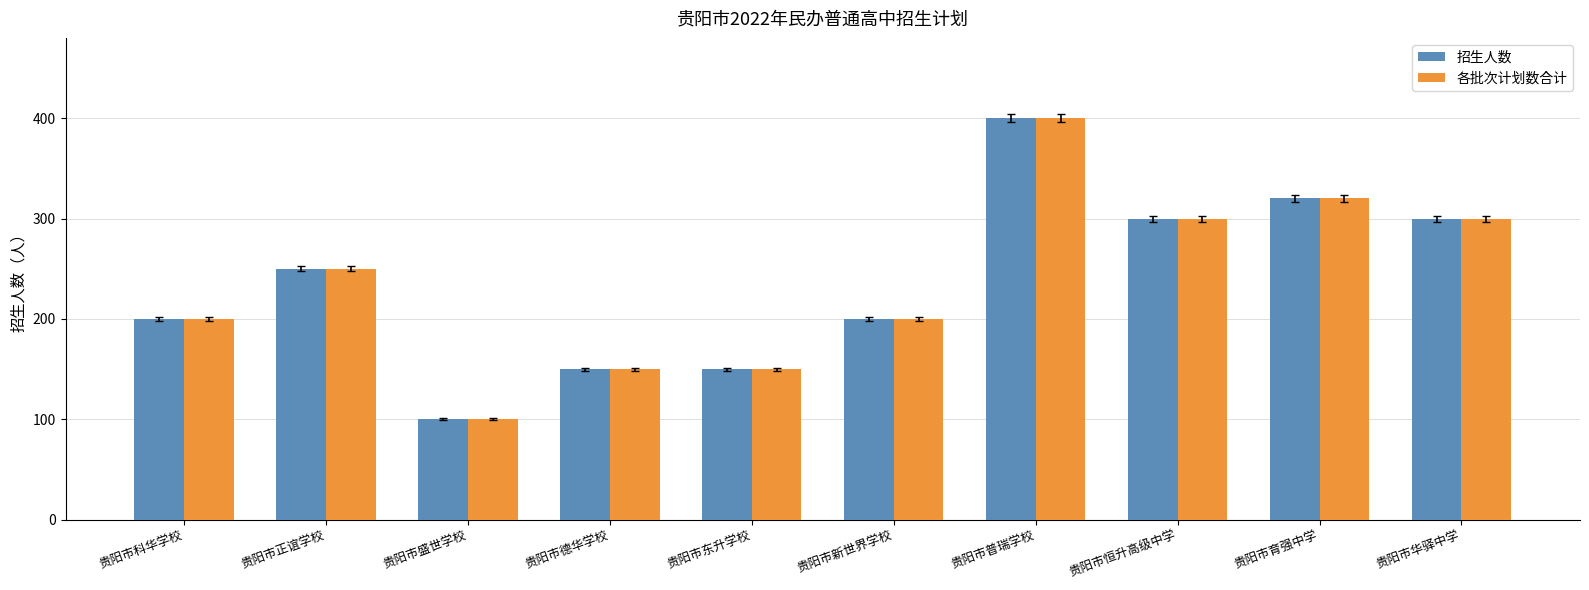

The 各批次计划数合计 series shows 335 at 贵阳市科华学校. True or false?

False